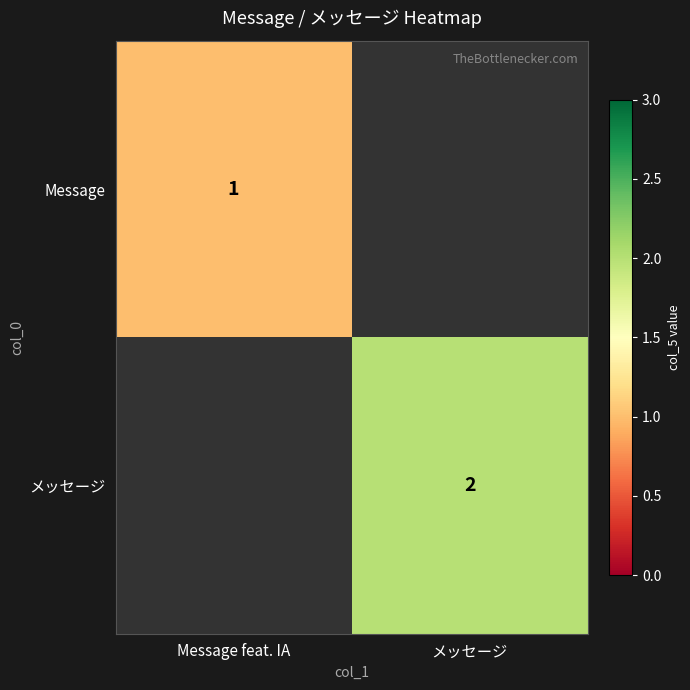

Is it true that メッセージ equals 1 at メッセージ?

False